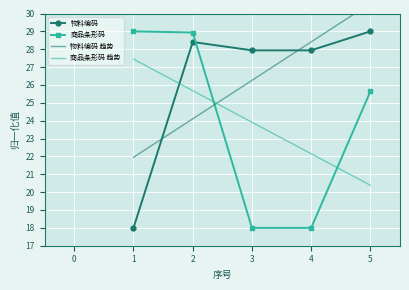

What is the minimum value for 商品条形码?

18.0